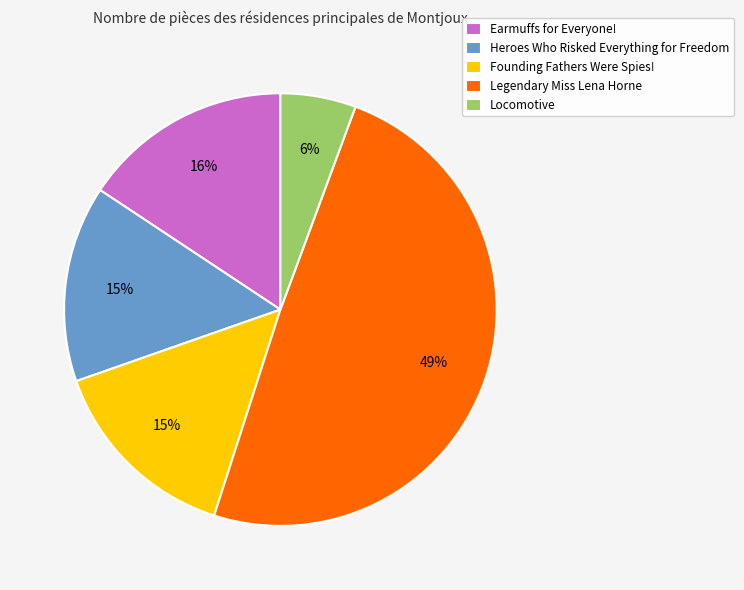

To the nearest percent, what is the average slice percentage?

20%